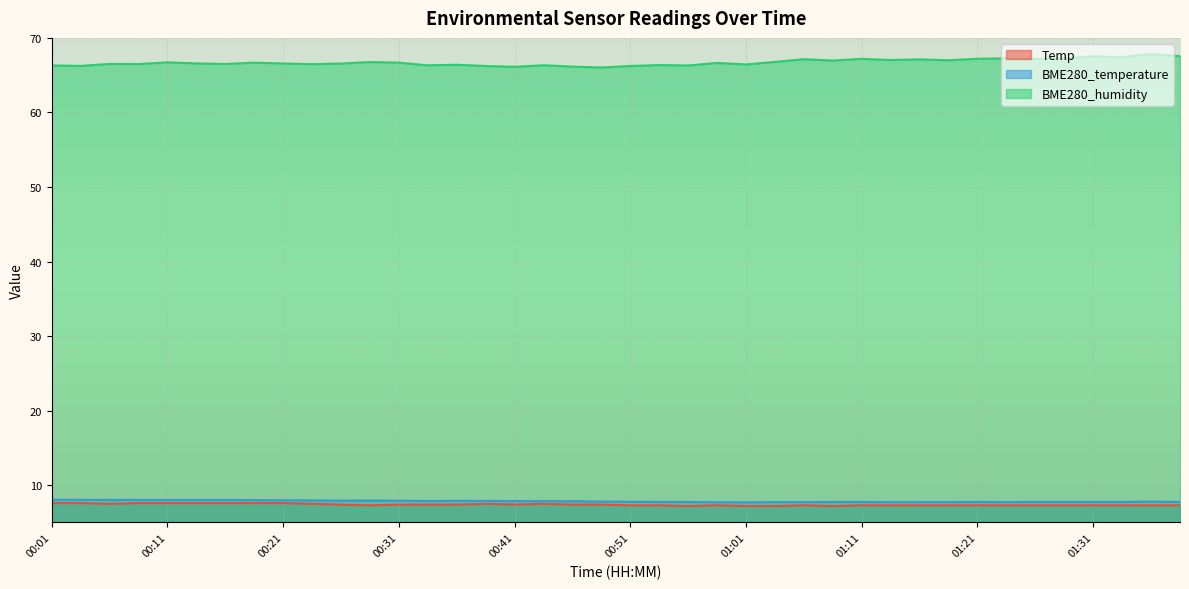

Which series has the largest total across all categories?

BME280_humidity